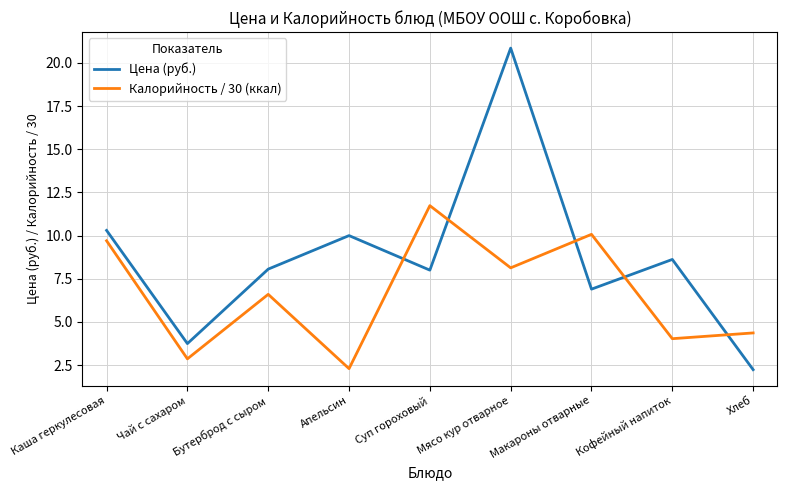

True or false: Калорийность / 30 (ккал) and Цена (руб.) cross at least once.

True